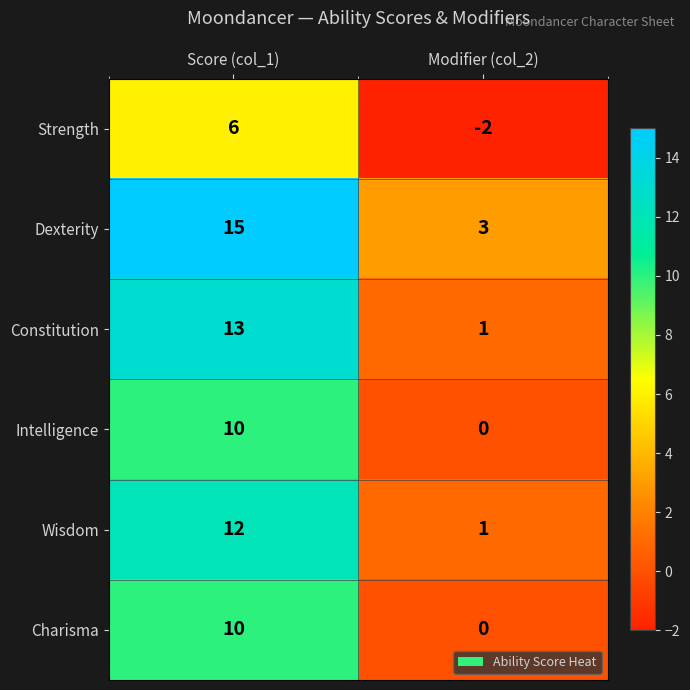

At how many categories does at least one series exceed 8?

1